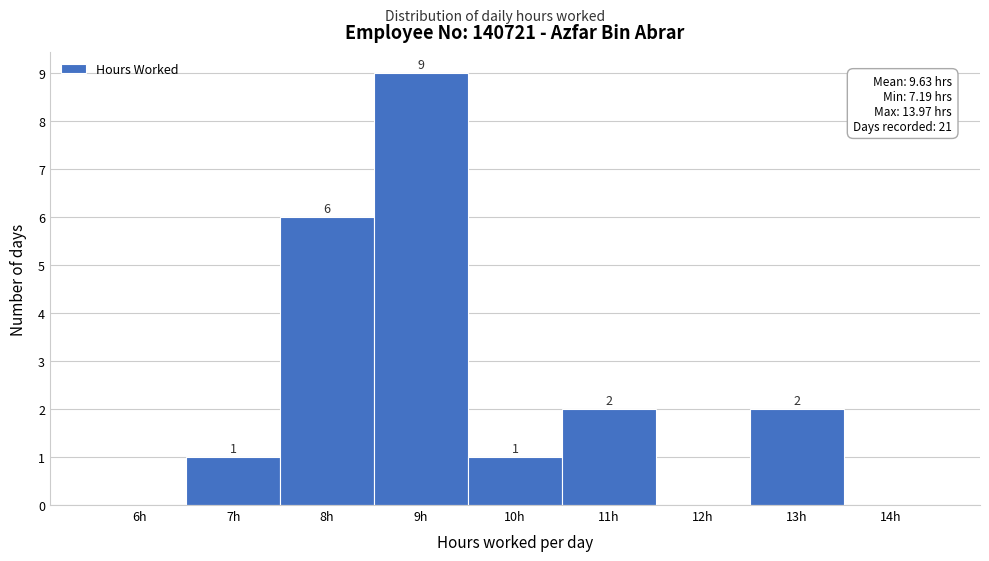

Reading right to left, list all the values displayed in this chart.

14h=0	13h=2	12h=0	11h=2	10h=1	9h=9	8h=6	7h=1	6h=0